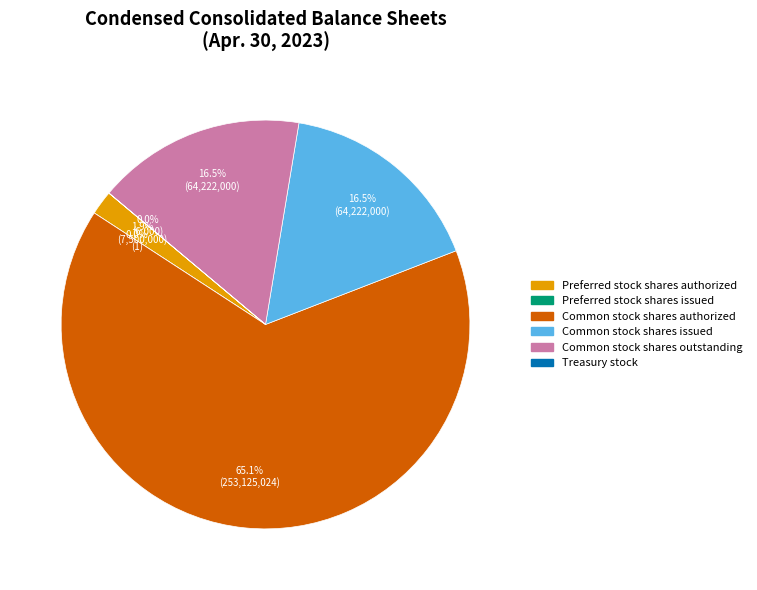

Which slice is the smallest?

Preferred stock shares issued